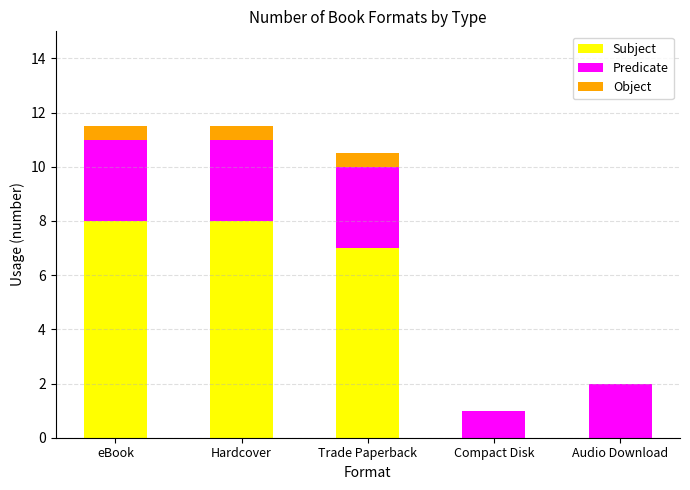

What is the total value across all series at Compact Disk?

1.0